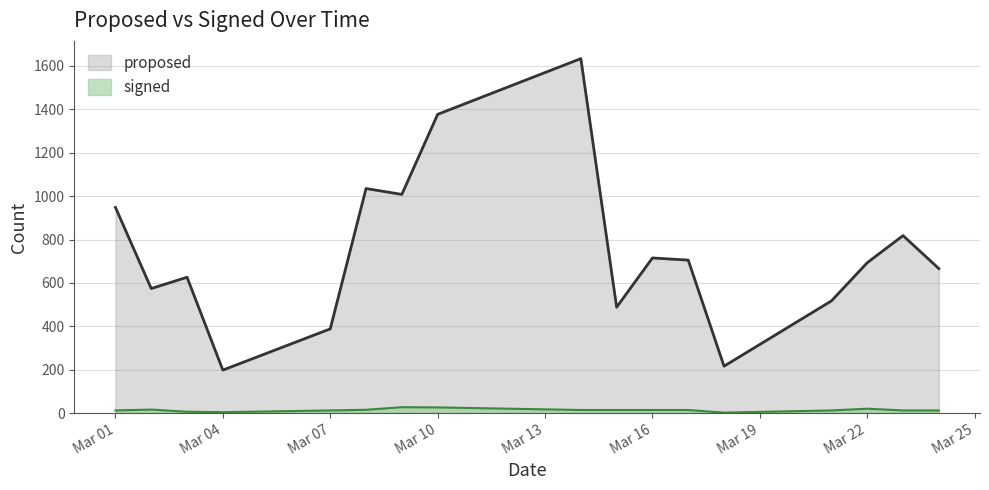

Where does the proposed series first go above 693?

Mar 01